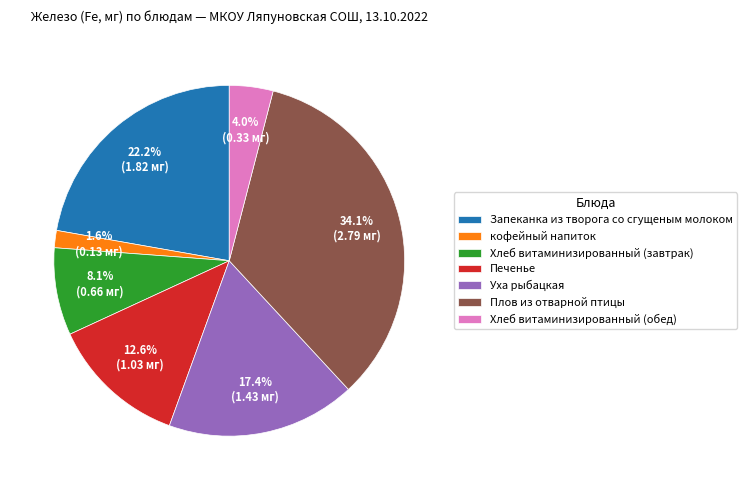

Do Хлеб витаминизированный (завтрак) and Печенье together represent more than half of the pie?

No